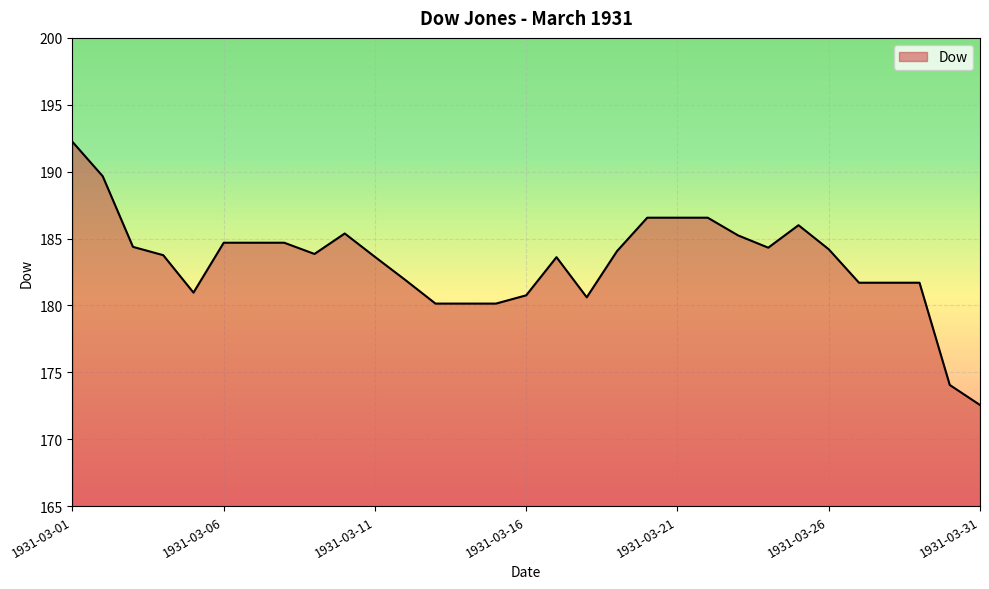

What is the difference between the maximum and minimum values?

19.7